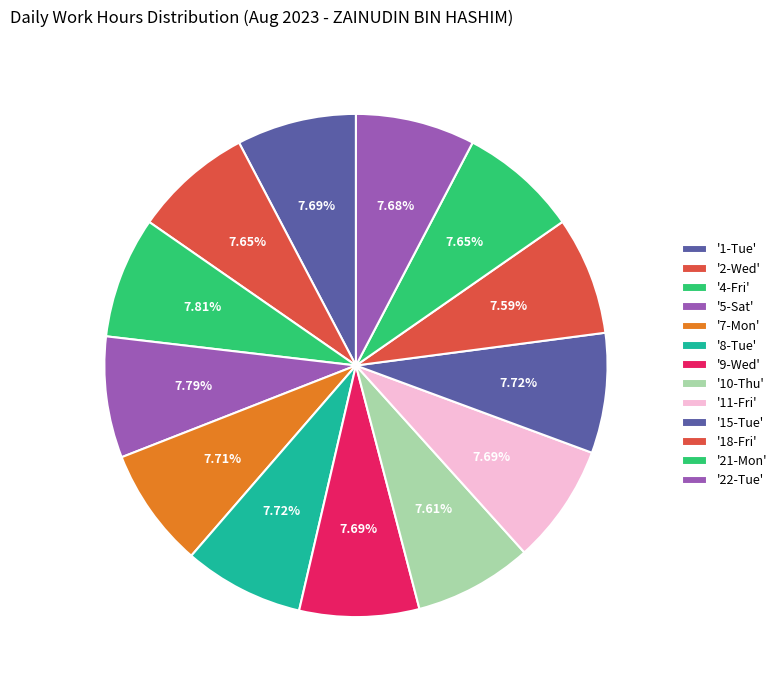

How many segments does this pie chart have?

13